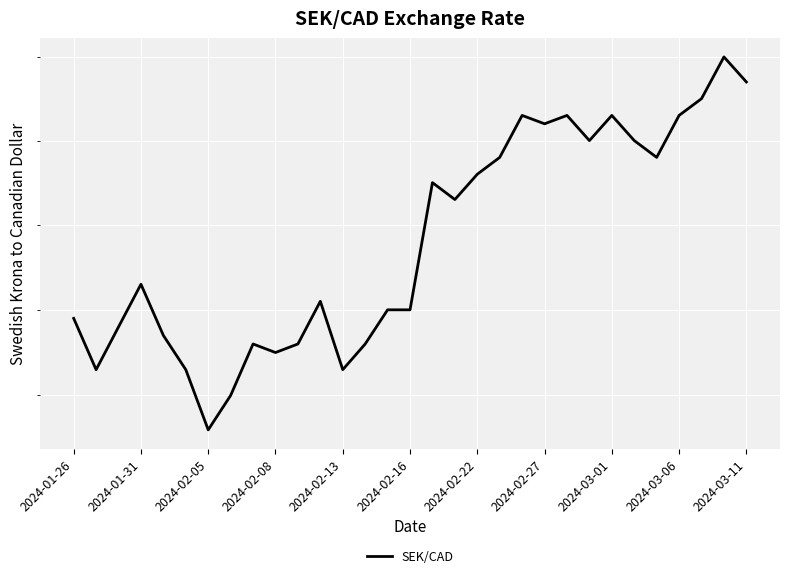

How many series are shown in this chart?

1